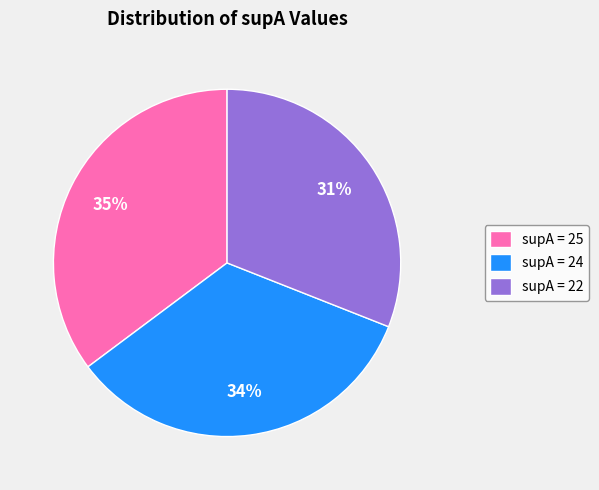

Is the sum of supA = 22 and supA = 25 greater than half?

Yes